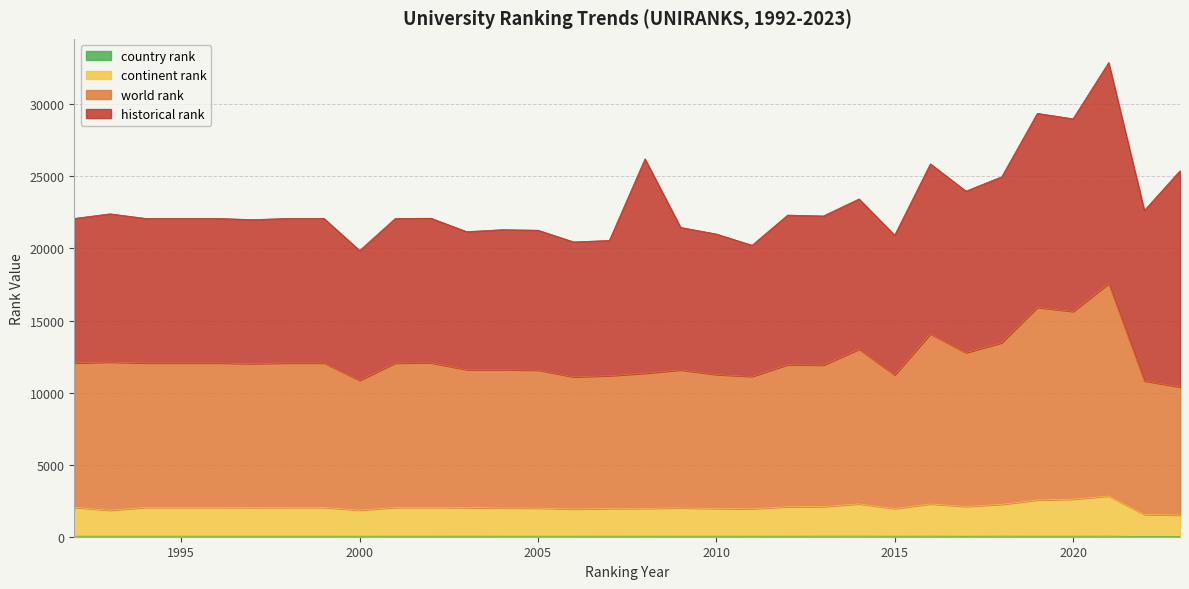

Between 1998 and 2006, which is larger?

1998